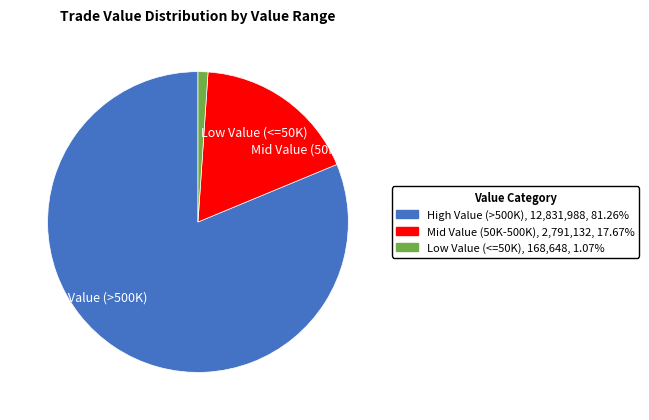

Count the number of slices in the pie.

3